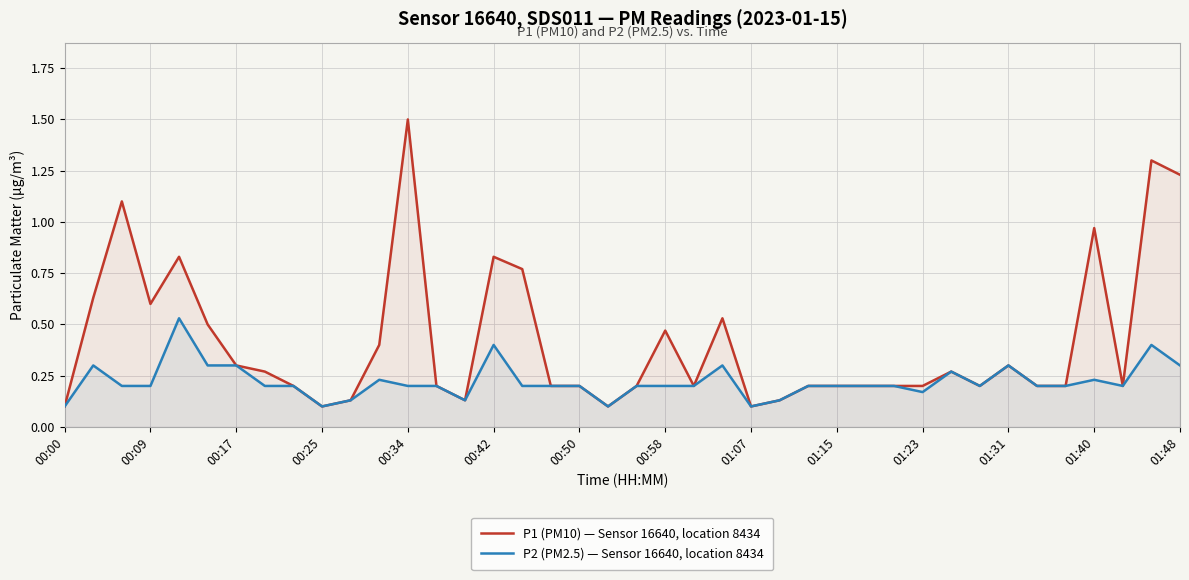

Which label corresponds to the largest value in the chart?

00:34